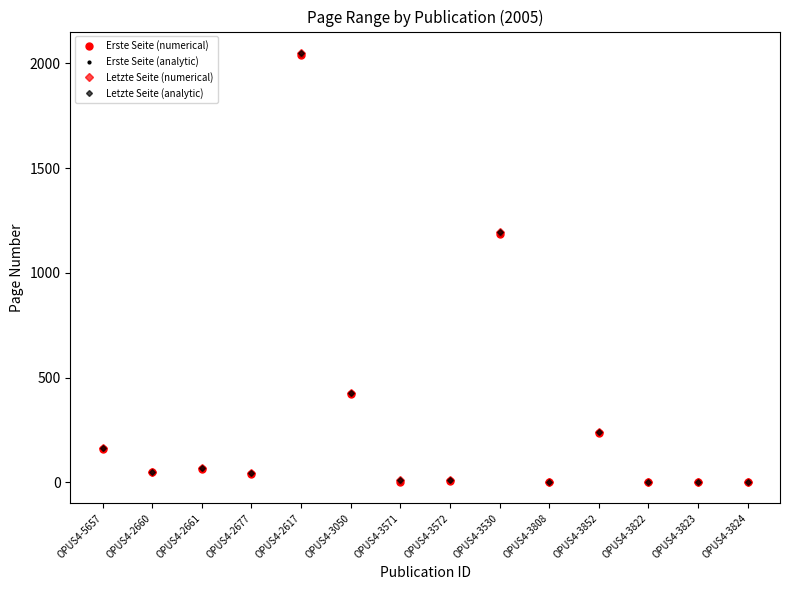

Is this an area chart (filled region under the line)?

No